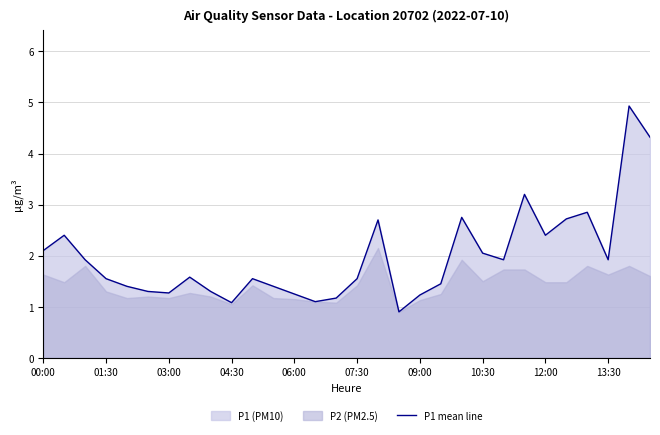

How many points are lower than both their immediate neighbors (excluding endpoints)?

7